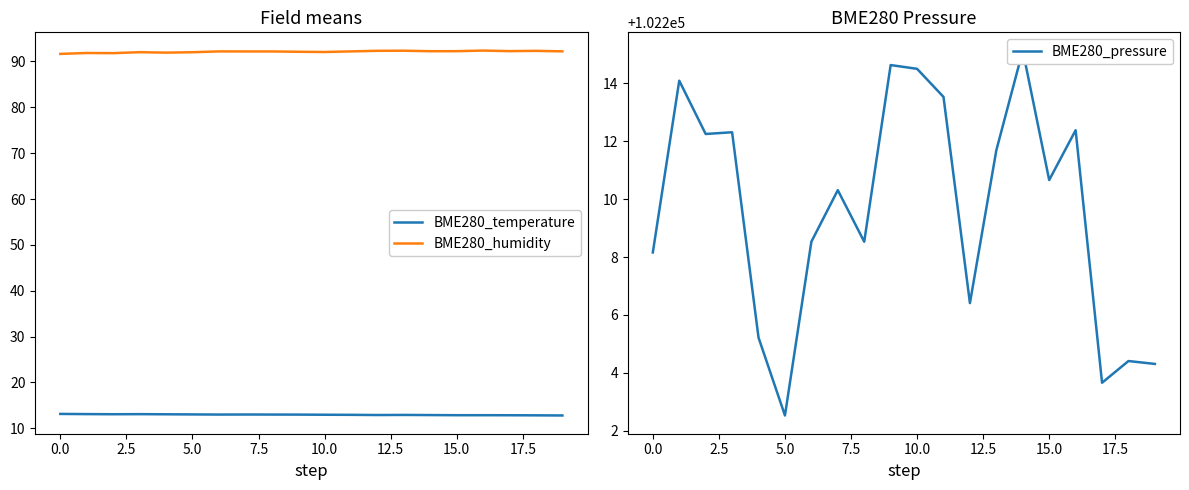

True or false: BME280_temperature and BME280_humidity cross at least once.

False